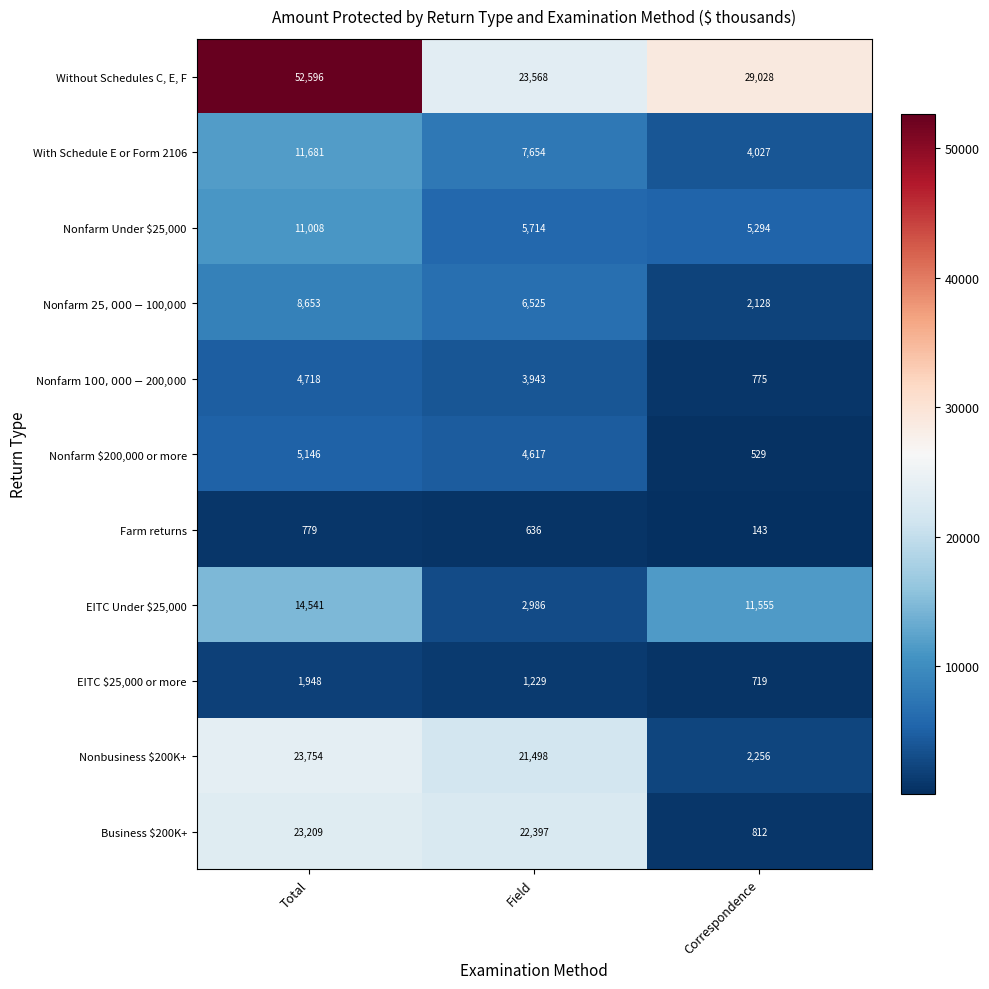

What value does the Farm returns series have at Total, to the nearest 10?

780